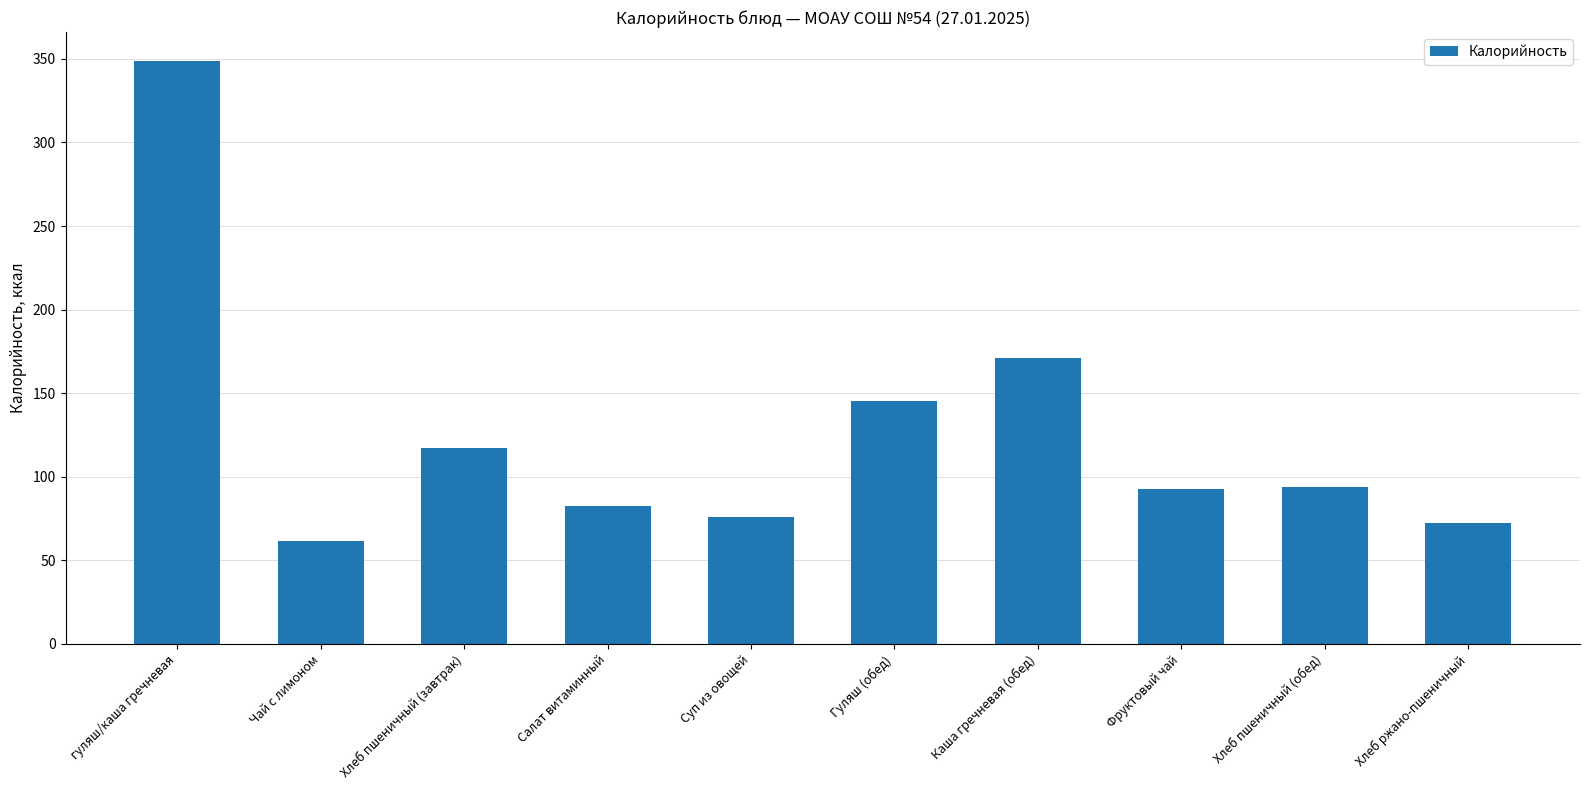

Which category has the lowest value across all series?

Чай с лимоном